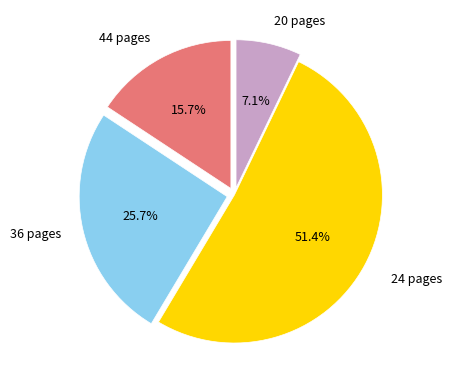

Is there a majority slice in this chart?

Yes